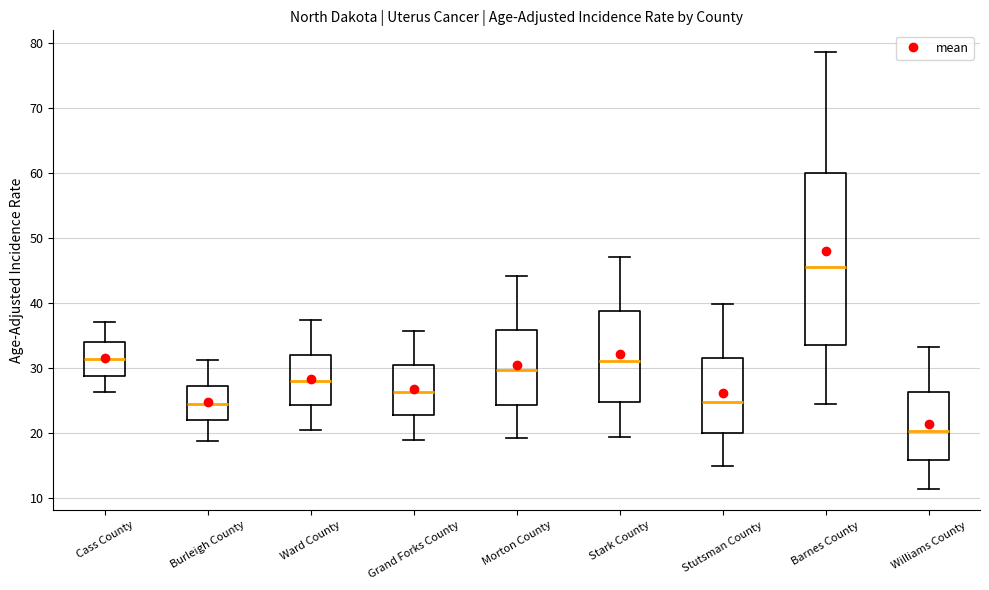

Reading left to right, read every box against the y-axis: the position of its median line, the range the box covers, and the ends of its whiskers. The values are not printed on the chart, so give them approximately, as read against the axis.

Cass County: median 31, box 29 to 34, whiskers 26 to 37
Burleigh County: median 24, box 22 to 27, whiskers 19 to 31
Ward County: median 28, box 24 to 32, whiskers 20 to 37
Grand Forks County: median 26, box 23 to 31, whiskers 19 to 36
Morton County: median 30, box 24 to 36, whiskers 19 to 44
Stark County: median 31, box 25 to 39, whiskers 19 to 47
Stutsman County: median 25, box 20 to 32, whiskers 15 to 40
Barnes County: median 46, box 34 to 60, whiskers 24 to 79
Williams County: median 20, box 16 to 26, whiskers 11 to 33